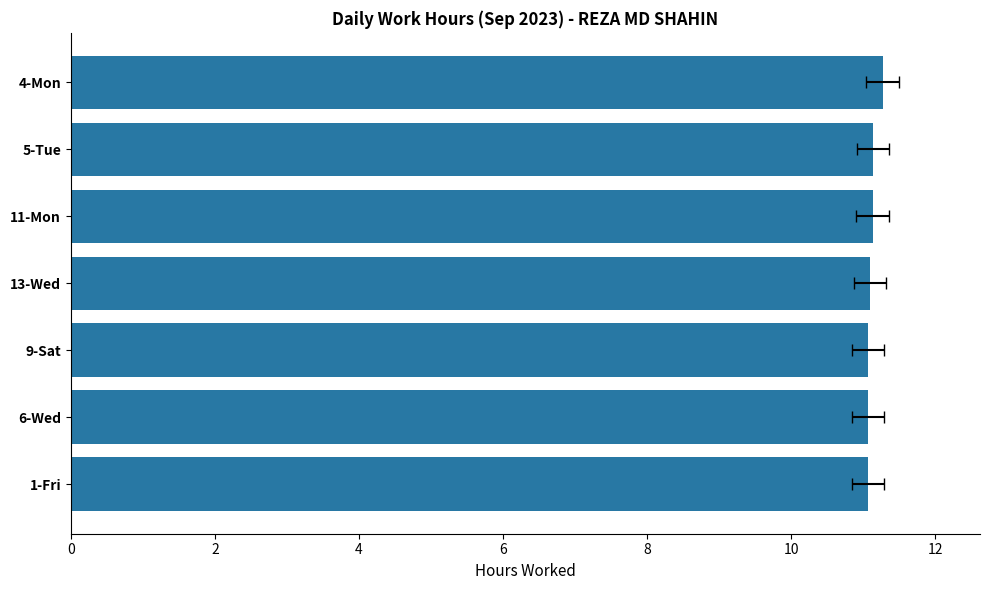

What is the value of the 1st bar from the left?

11.1